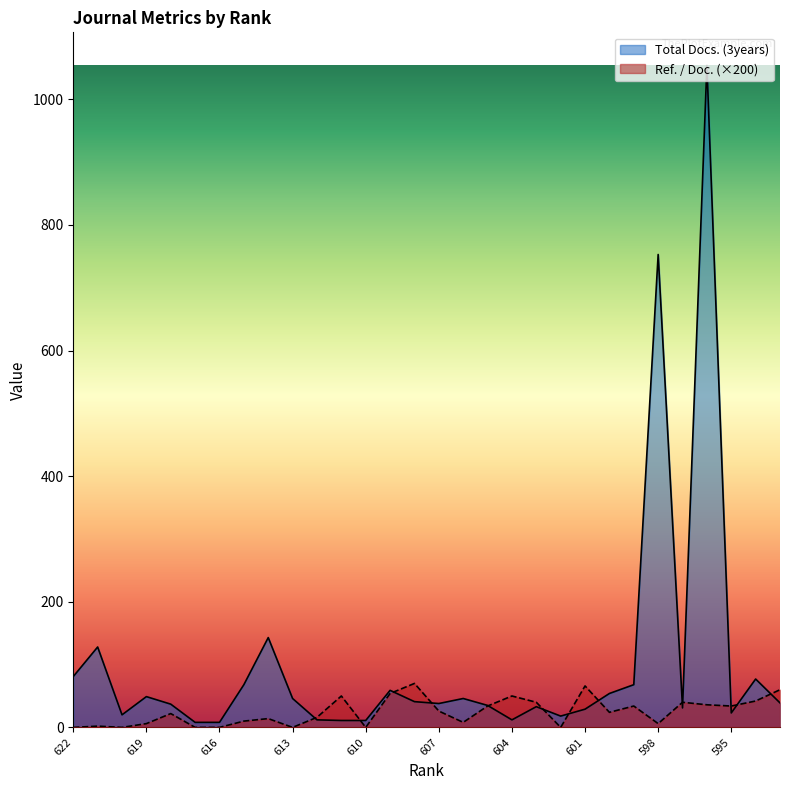

Reading right to left, what are all the values shown in this chart?

Ref. / Doc.: 60.0	42.0	34.0	36.0	40.0	6.0	34.0	24.0	66.0	0.0	40.0	50.0	34.0	8.0	26.0	70.0	54.0	0.0	50.0	16.0	0.0	14.0	10.0	0.0	0.0	22.0	6.0	0.0	2.0	0.0
Total Docs. (3years): 39.0	77.0	23.0	1054.0	31.0	753.0	68.0	54.0	29.0	18.0	33.0	12.0	35.0	46.0	38.0	41.0	59.0	11.0	11.0	12.0	46.0	143.0	68.0	8.0	8.0	37.0	49.0	20.0	128.0	81.0